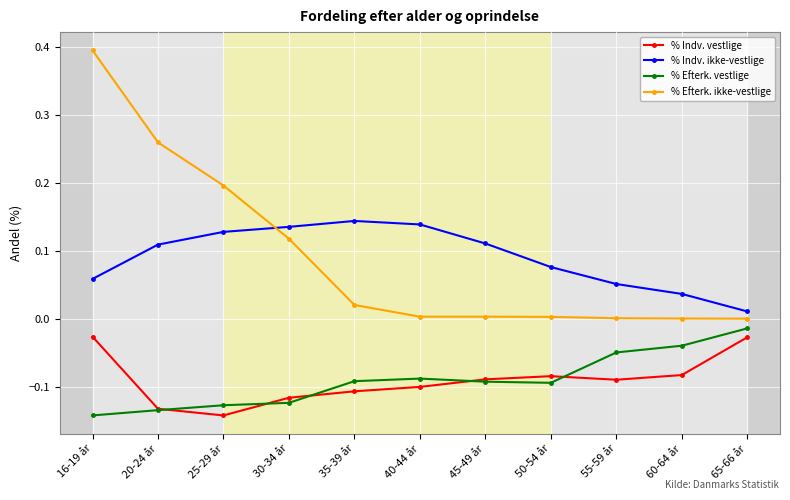

How many intersections are there between % Indv. vestlige and % Efterk. vestlige?

5